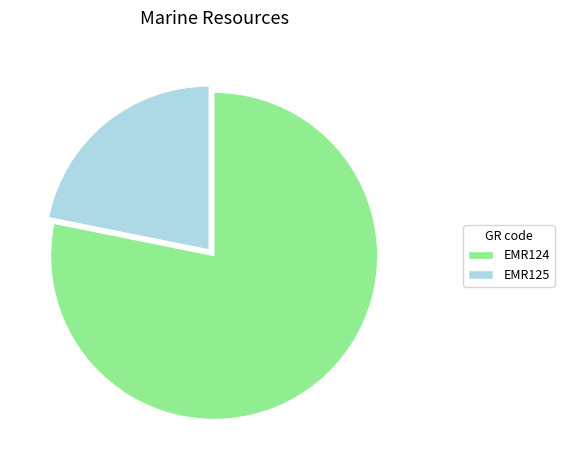

Is it true that EMR125 is 36% of the pie?

False